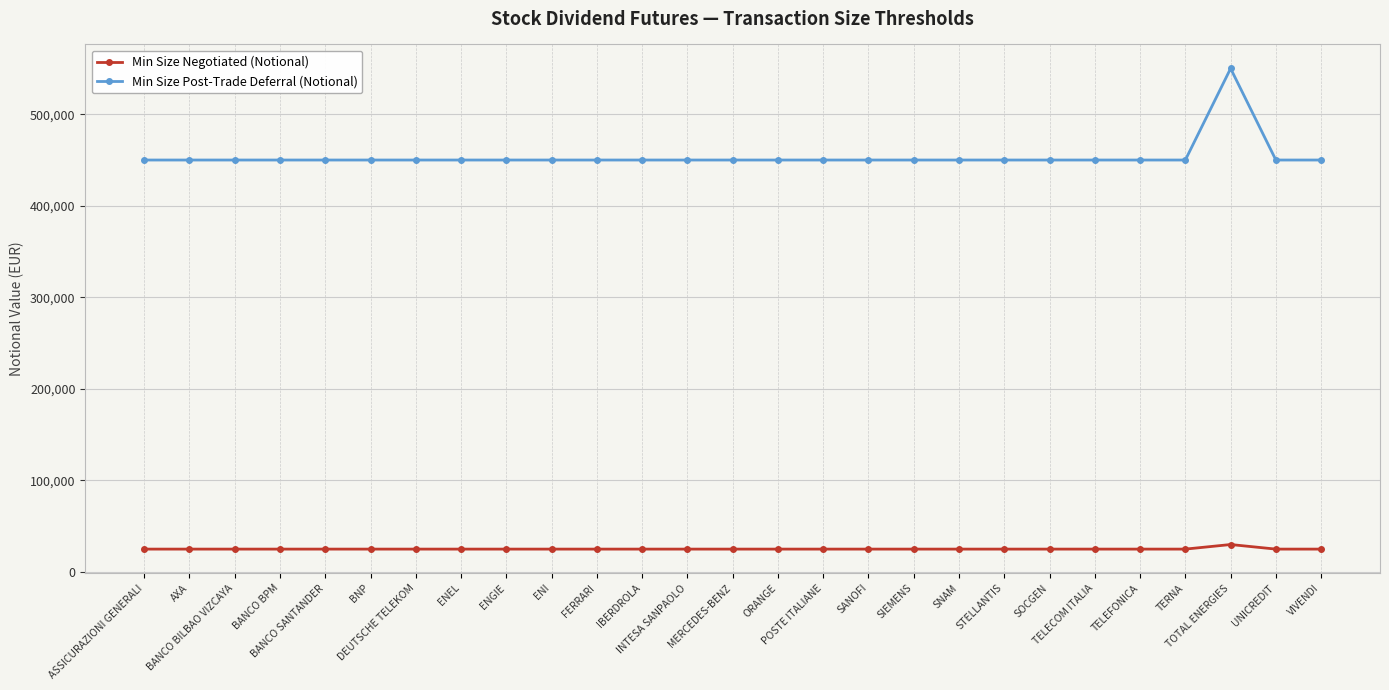

What is the label of the 6th point from the left?

BNP